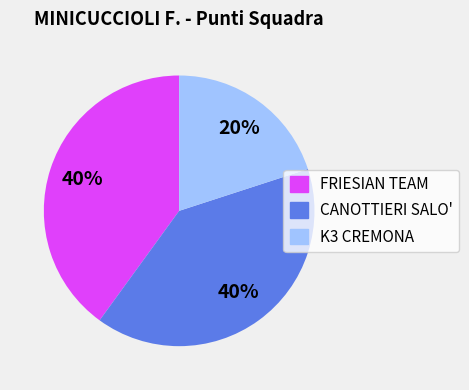

Is CANOTTIERI SALO' the majority of the pie?

No